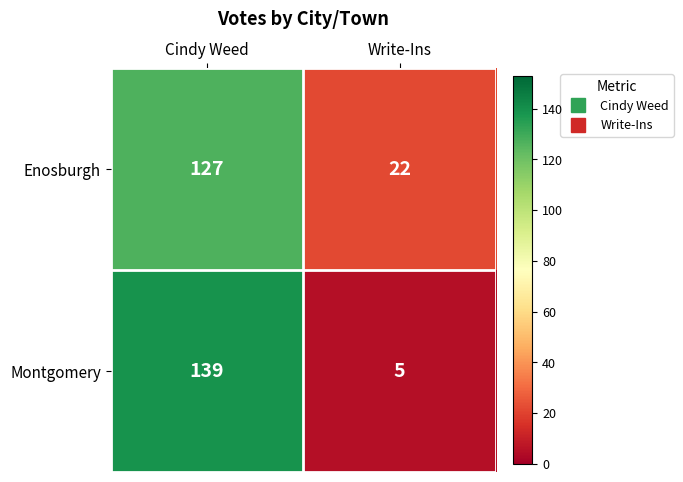

At which category is the sum across all series the highest?

Cindy Weed